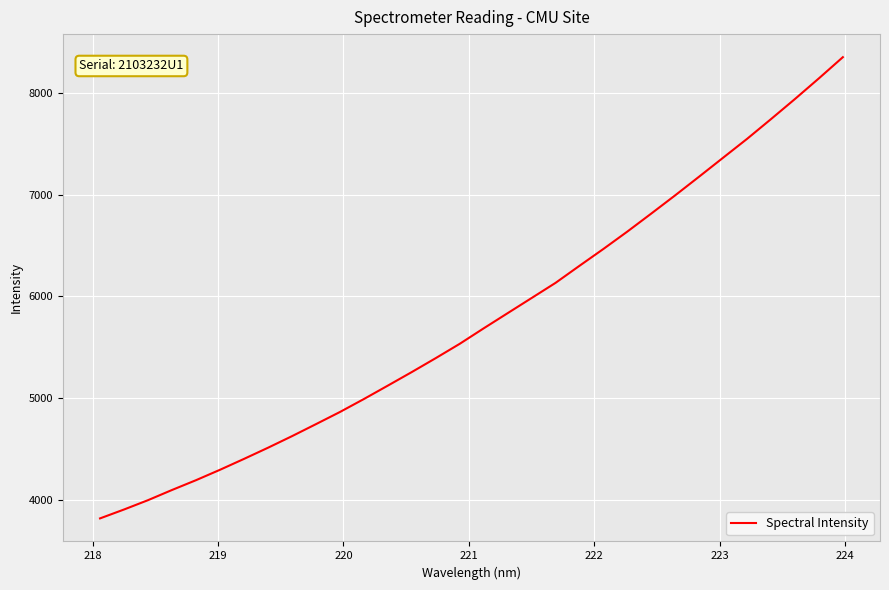

What is the smallest value displayed?

3814.8